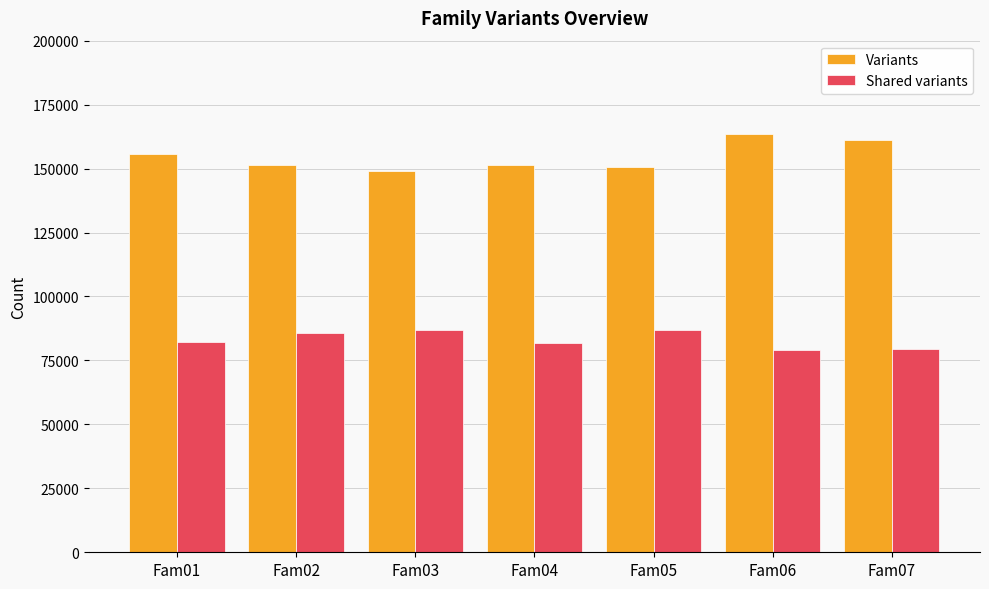

Are the bars grouped side by side (vs. stacked)?

Yes